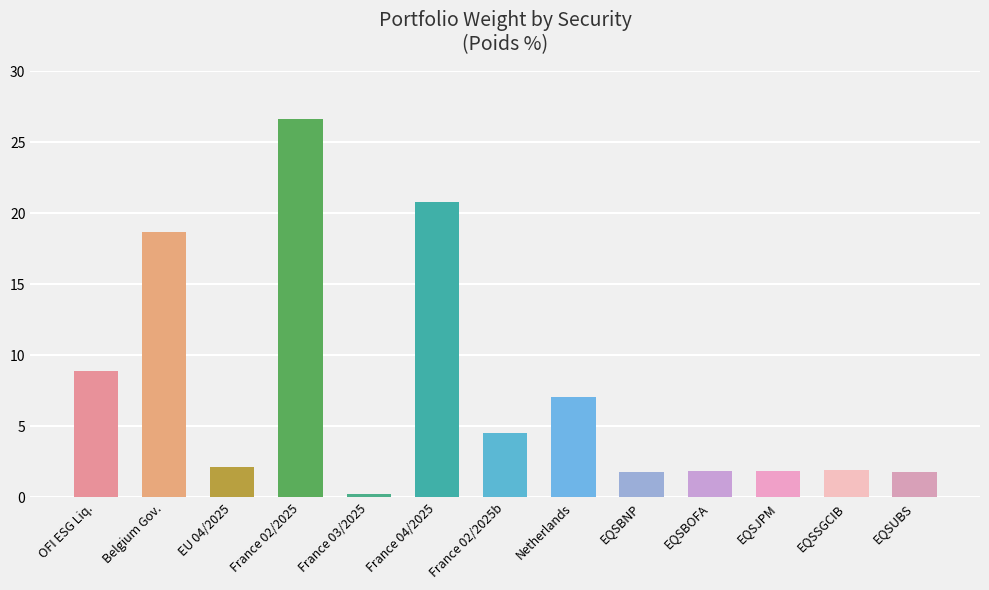

What is the difference between the values at EQSUBS and France 03/2025?

1.6